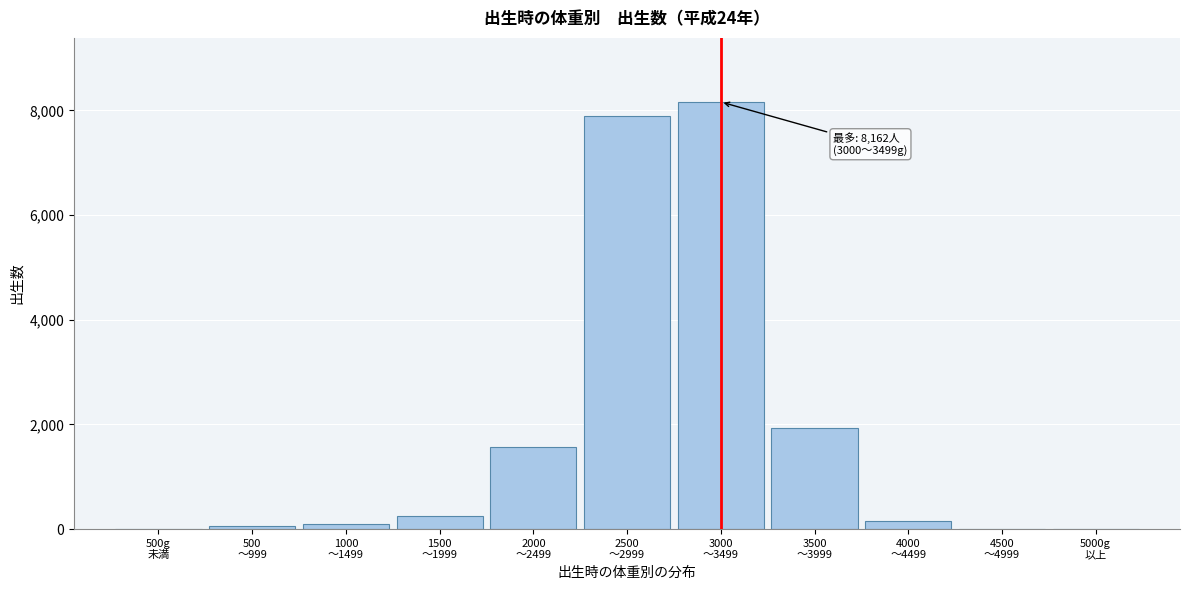

What is the sum of all values?

20107